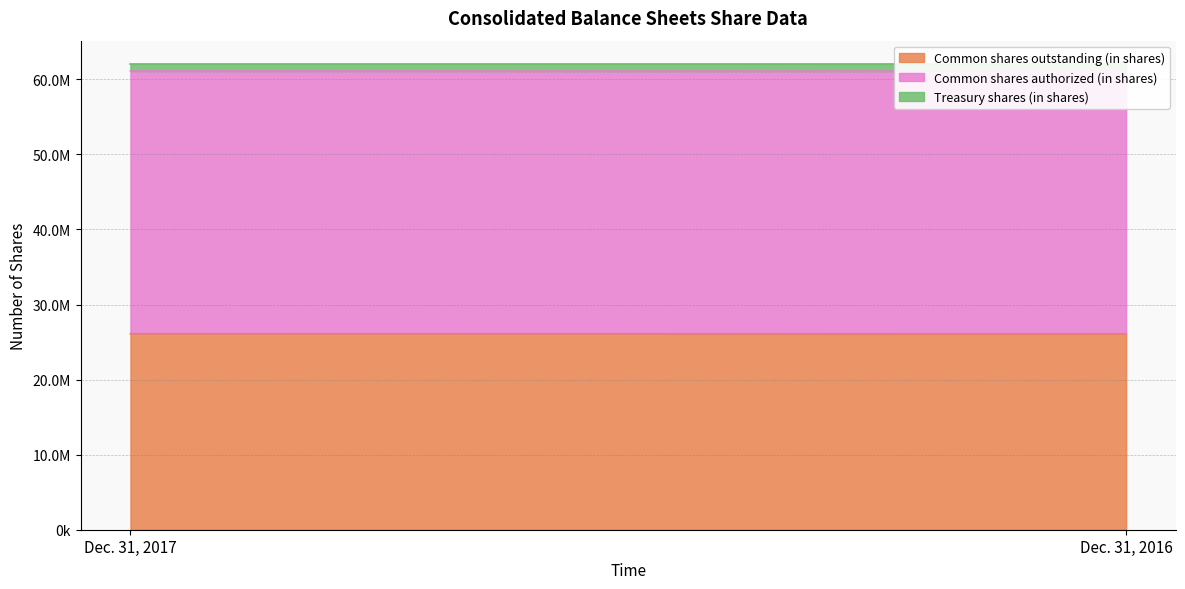

What is the sum of all Common shares authorized (in shares) values?

70000000